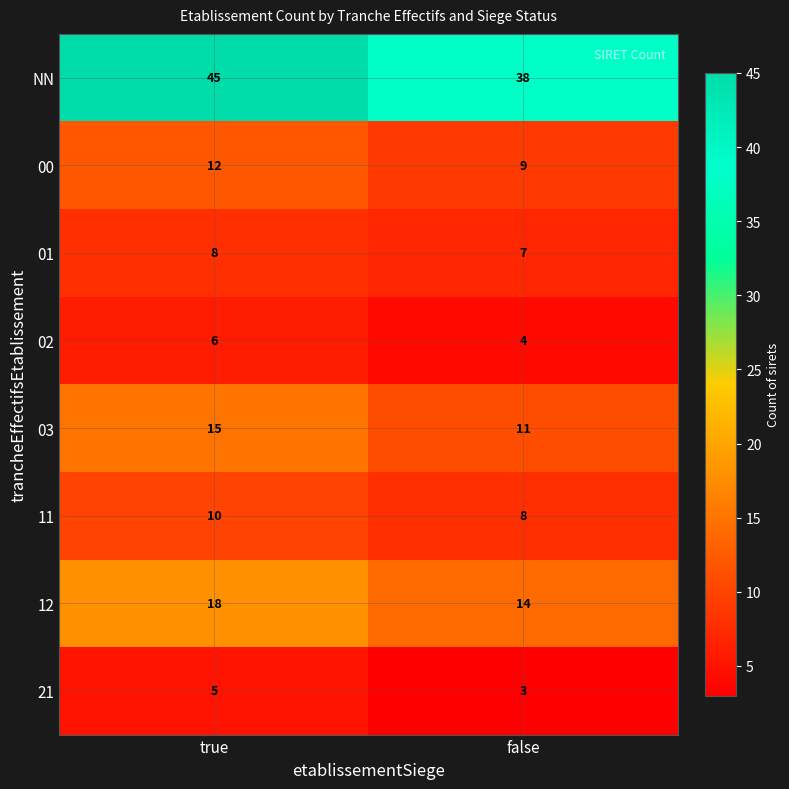

How many values in the 02 series are below 6?

1